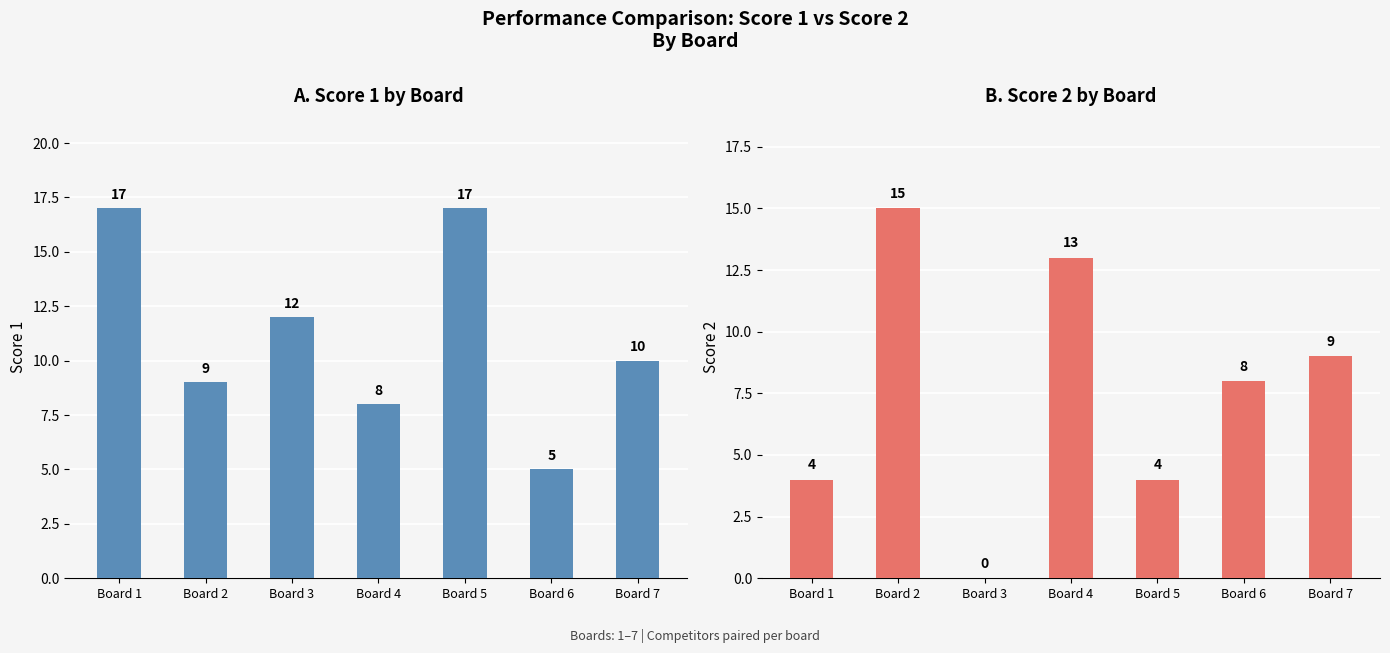

Reading right to left, list all the values displayed in this chart.

Score 1: Board 7=10	Board 6=5	Board 5=17	Board 4=8	Board 3=12	Board 2=9	Board 1=17
Score 2: Board 7=9	Board 6=8	Board 5=4	Board 4=13	Board 3=0	Board 2=15	Board 1=4